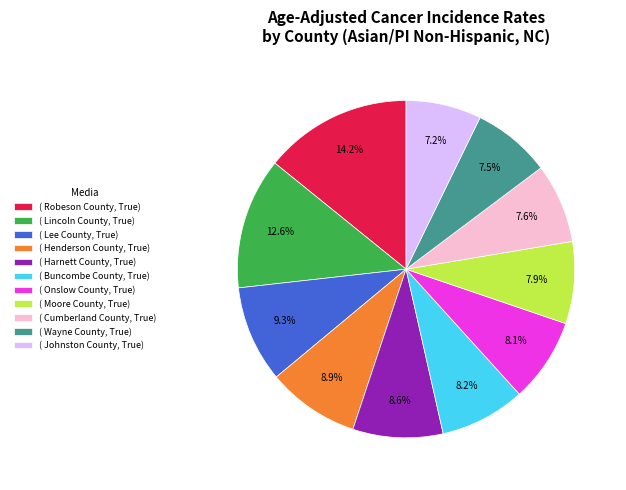

Count the number of slices in the pie.

11